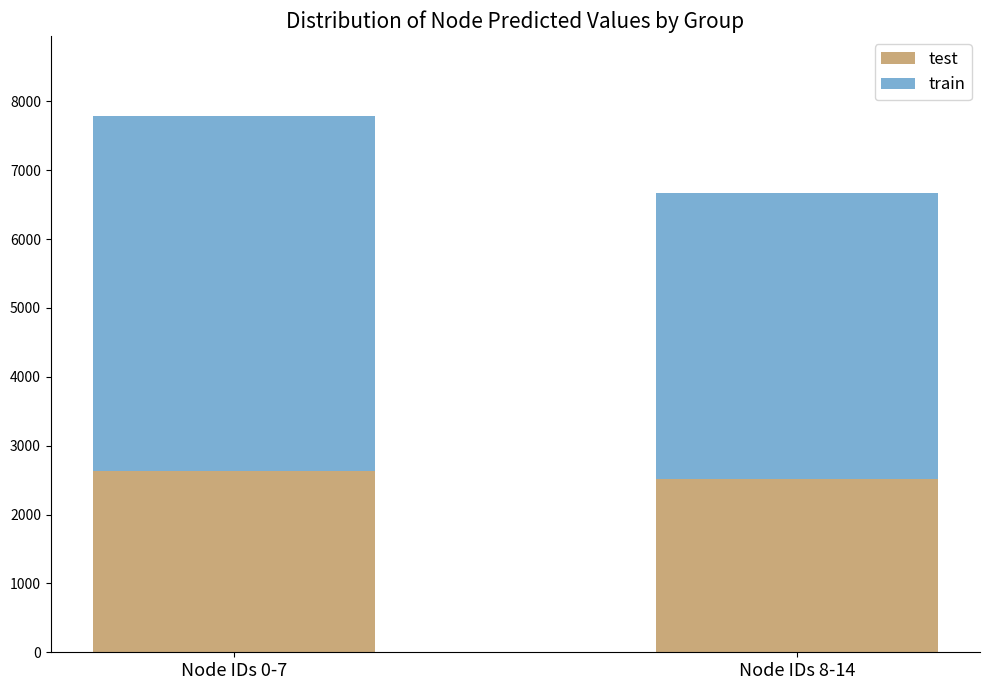

What value does the test series have at Node IDs 8-14?

2520.4